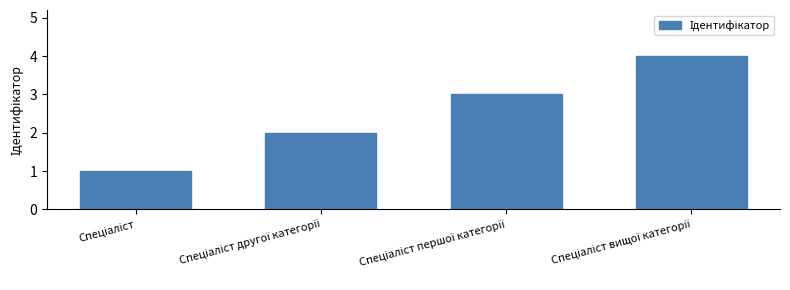

What is the greatest value displayed?

4